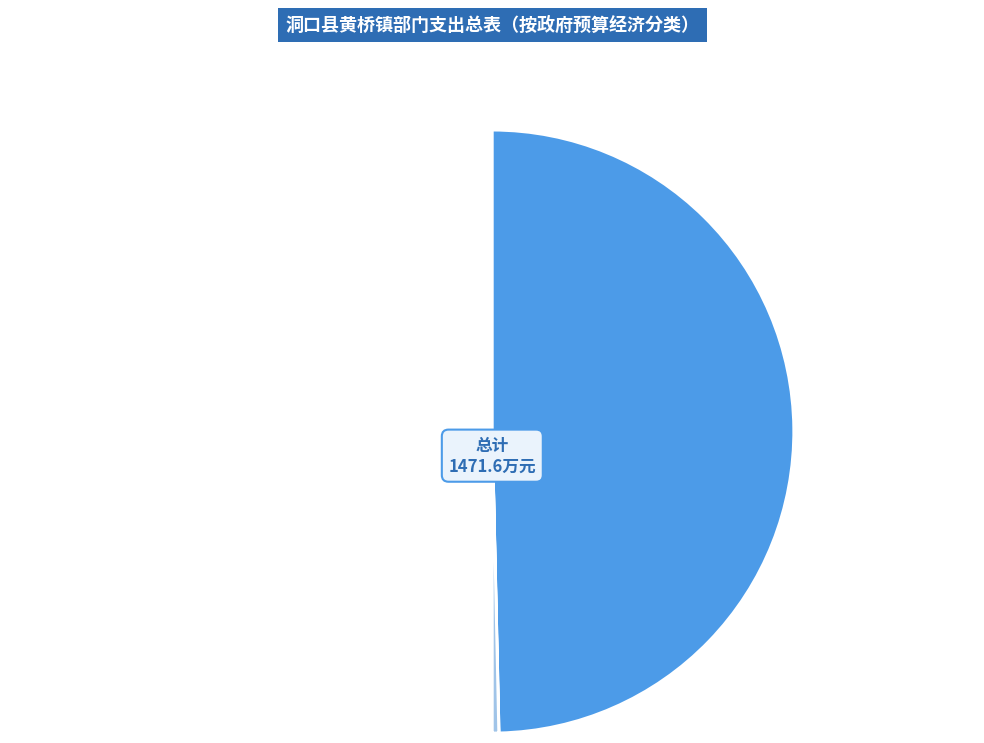

To the nearest percent, what is the difference between the 公共安全支出 and 一般公共服务支出 slice percentages?

99%